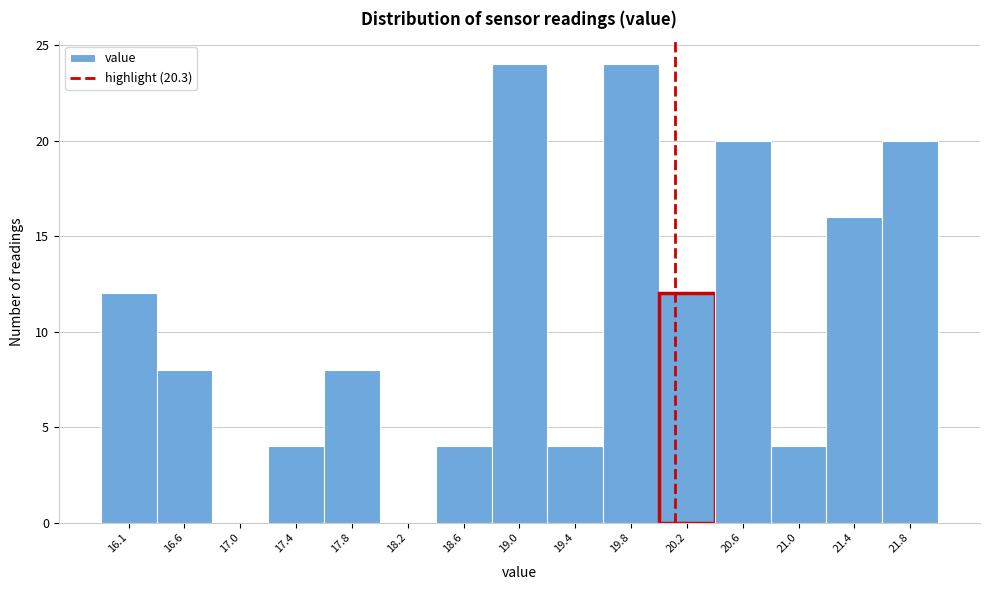

Reading left to right, list all the values displayed in this chart.

16.1=12	16.6=8	17.0=0	17.4=4	17.8=8	18.2=0	18.6=4	19.0=24	19.4=4	19.8=24	20.2=12	20.6=20	21.0=4	21.4=16	21.8=20